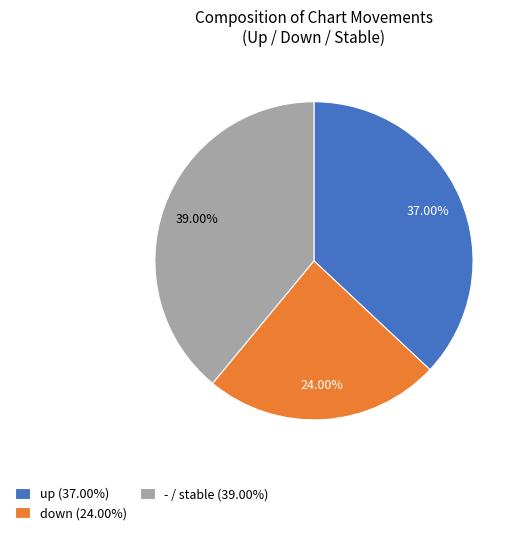

The - slice represents 29% of the pie. True or false?

False